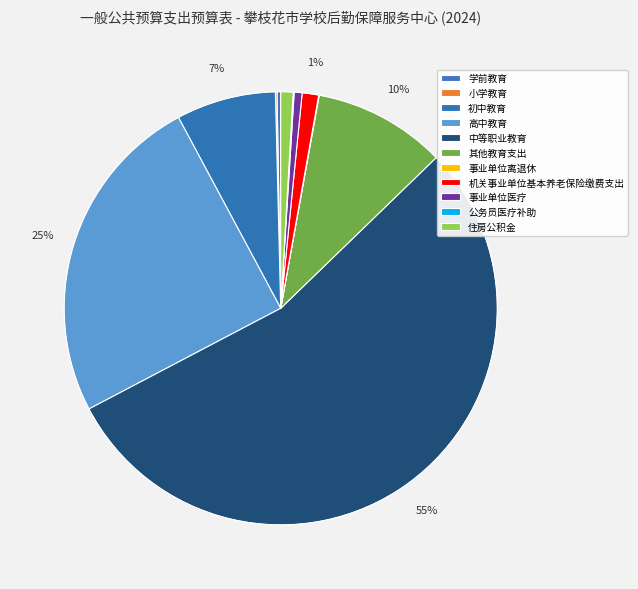

Which slice is the smallest?

事业单位离退休